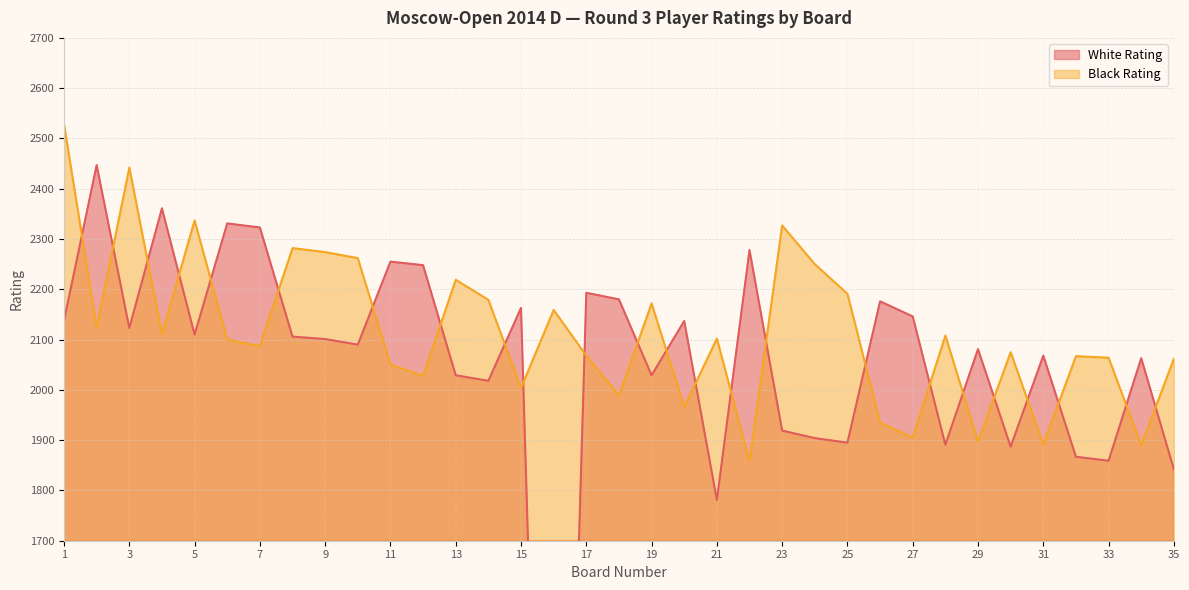

Reading left to right, extract all data points from this chart.

White Rating: 2138	2447	2123	2361	2110	2331	2323	2106	2101	2090	2255	2248	2029	2018	2163	0	2193	2180	2029	2137	1781	2278	1919	1904	1895	2176	2146	1891	2081	1887	2068	1867	1859	2063	1842
Black Rating: 2528	2124	2442	2111	2337	2100	2087	2282	2274	2262	2050	2028	2219	2179	2004	2159	2068	1989	2172	1966	2102	1858	2327	2250	2191	1935	1905	2108	1897	2075	1891	2067	2064	1890	2062